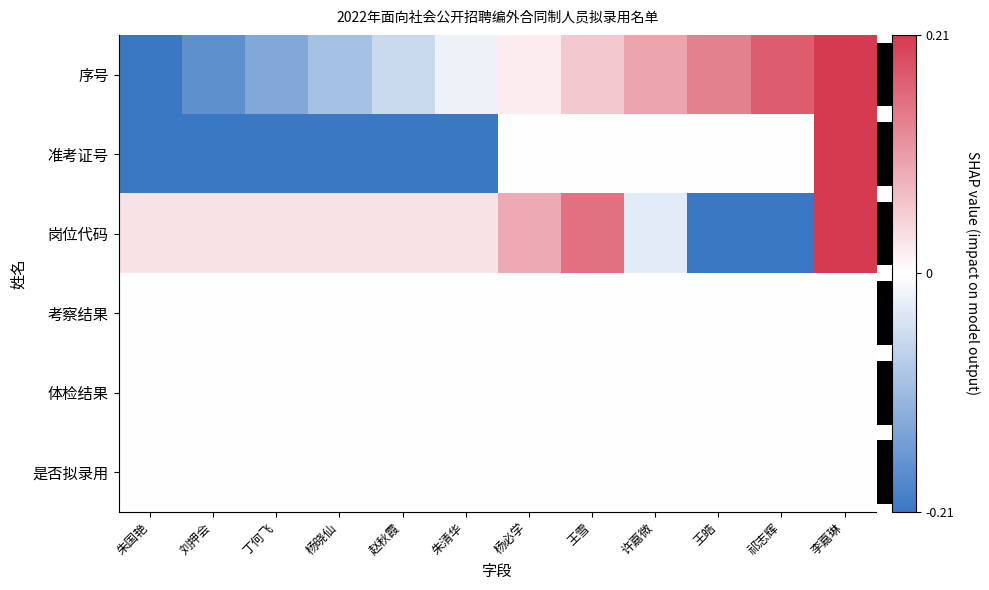

At how many categories does at least one series exceed 0?

12